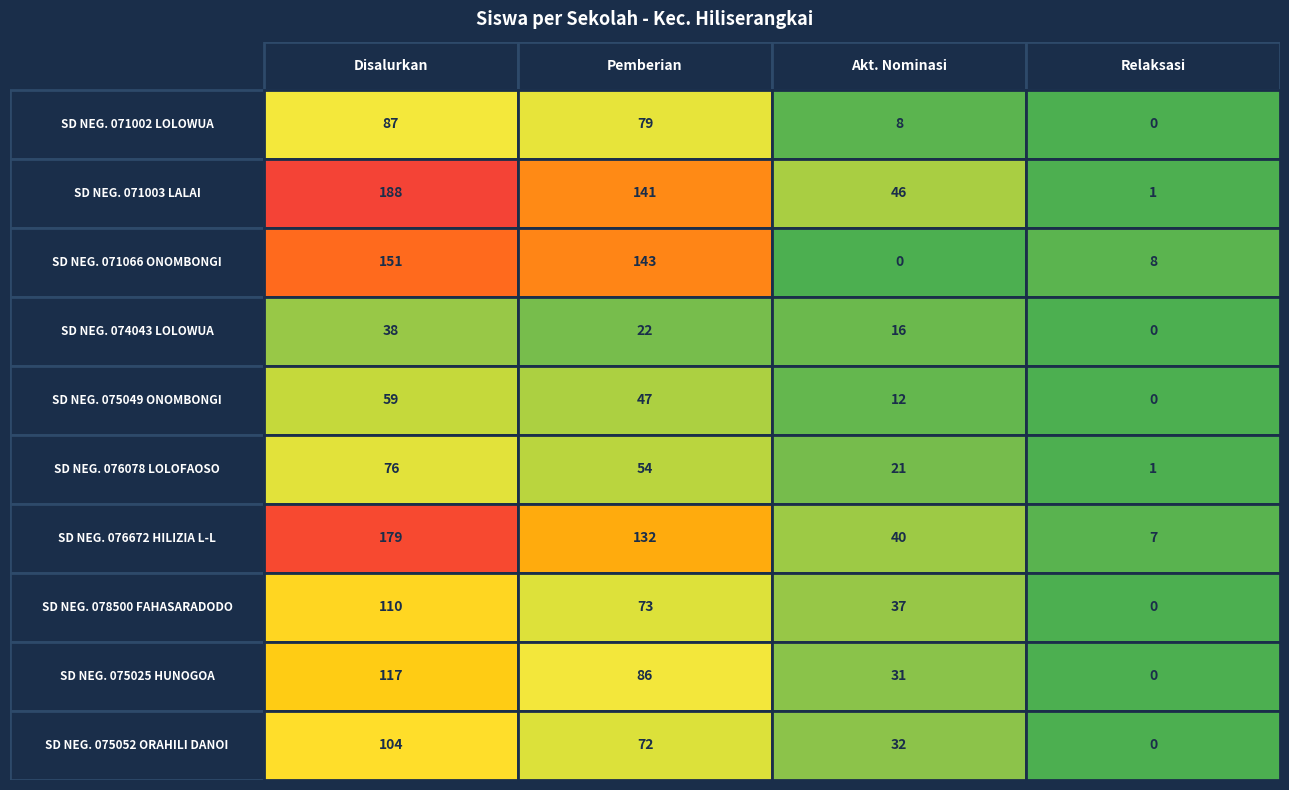

What is the sum of the SD NEGERI 074043 LOLOWUA values at Pemberian and Disalurkan?

60